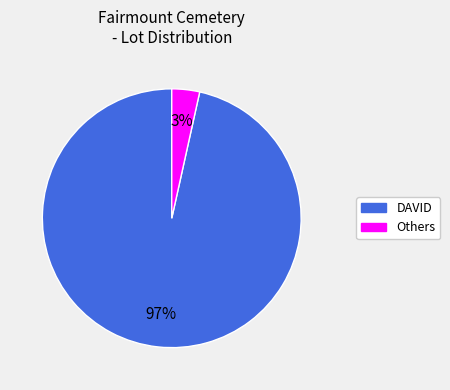

Count the number of slices in the pie.

2